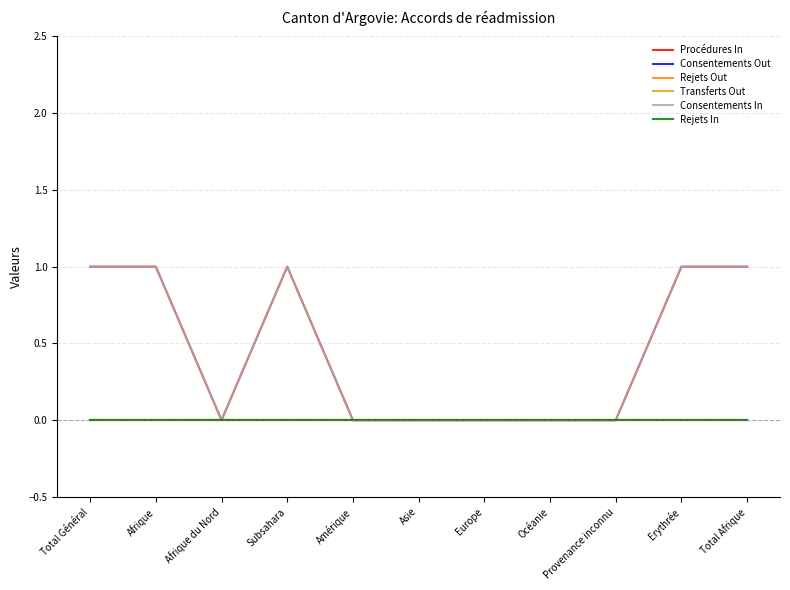

Does the chart display data point markers on the line(s)?

No